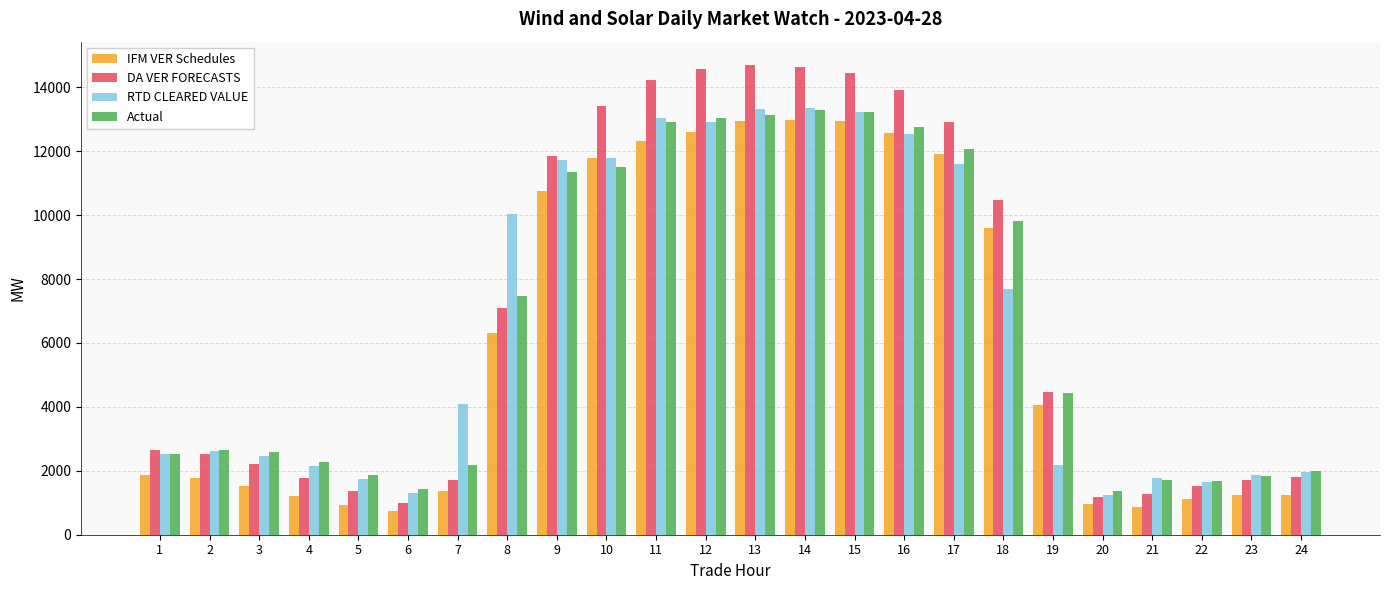

Which series has the largest total across all categories?

DA VER FORECASTS